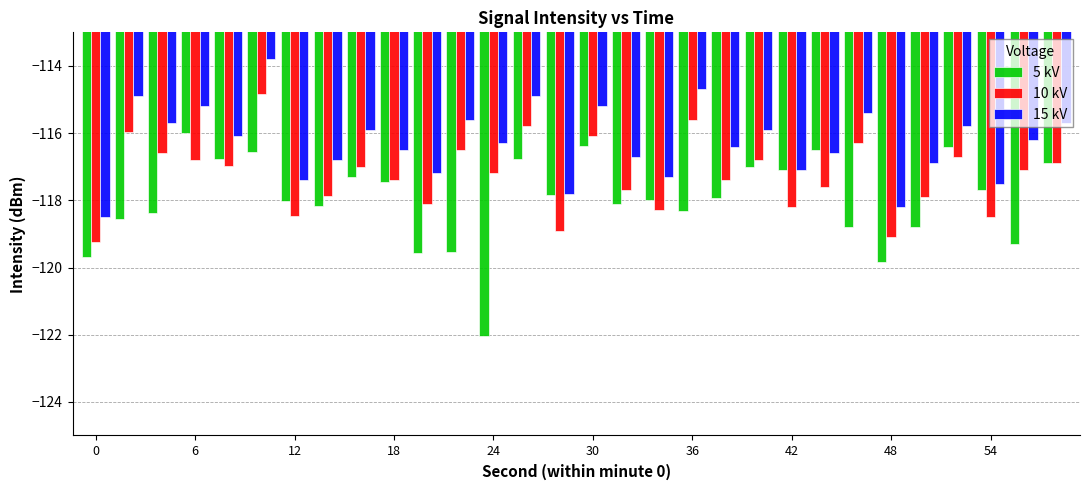

What is the lowest value of the 10 kV series?

-119.2